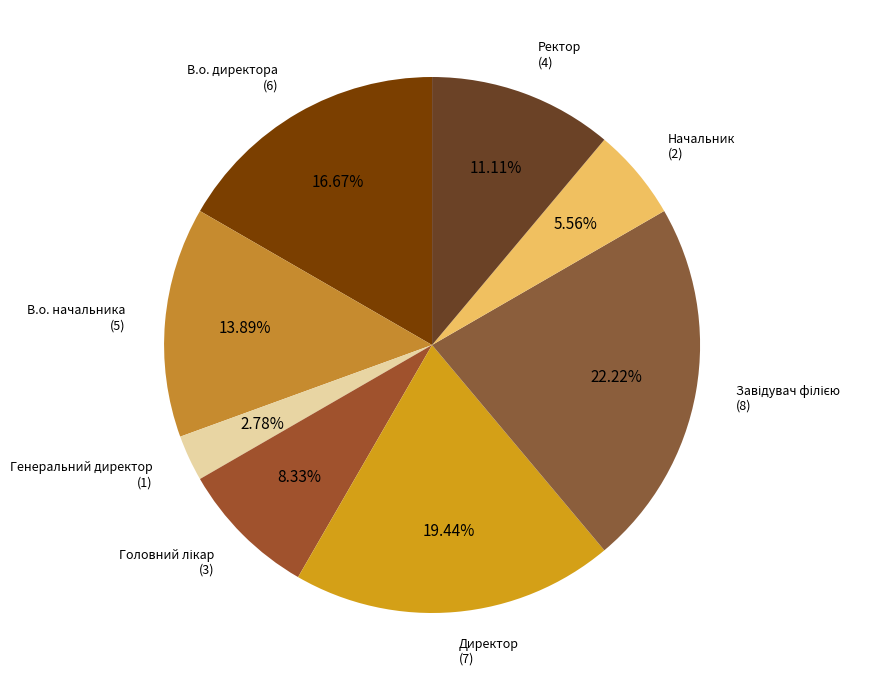

Which category has the smallest portion of the pie?

Генеральний директор